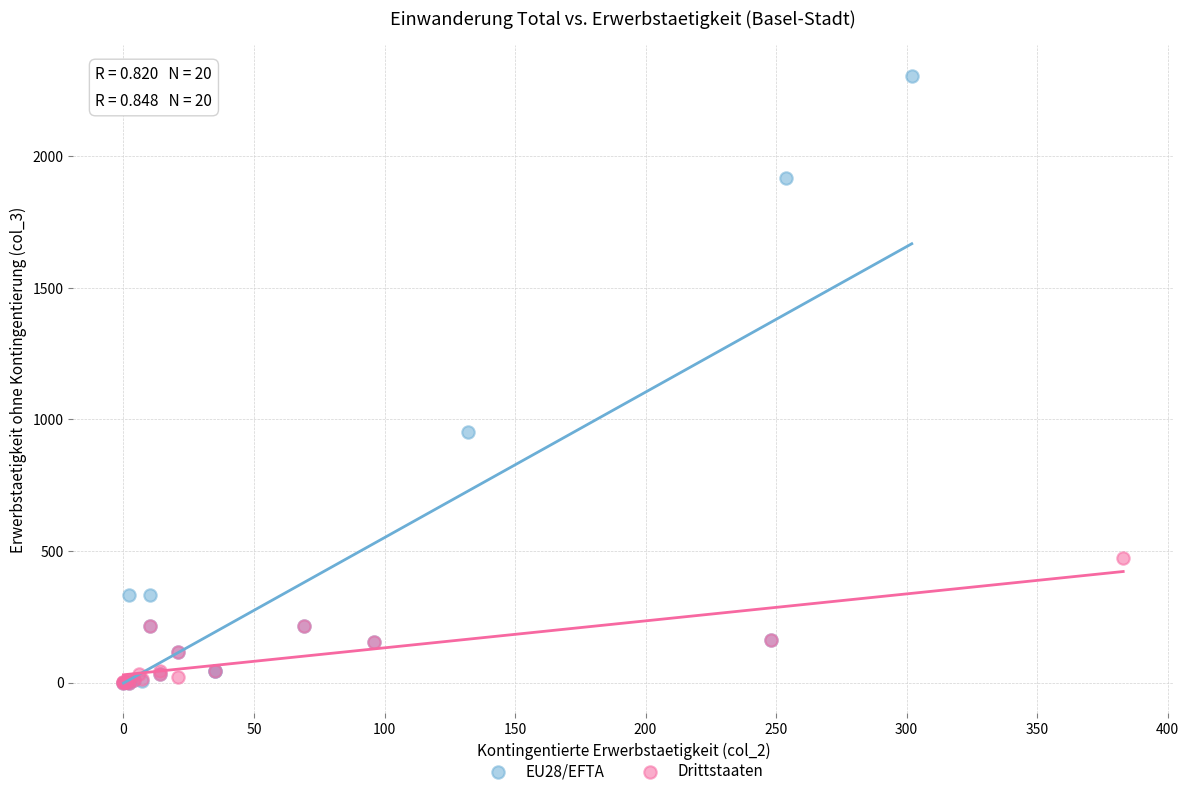

Which series has the largest Y range (max minus min)?

EU28/EFTA